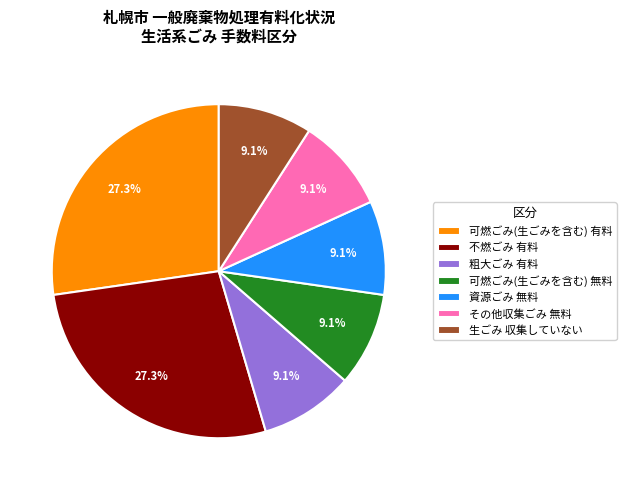

To the nearest percent, what percentage of the pie is 不燃ごみ 有料?

27%